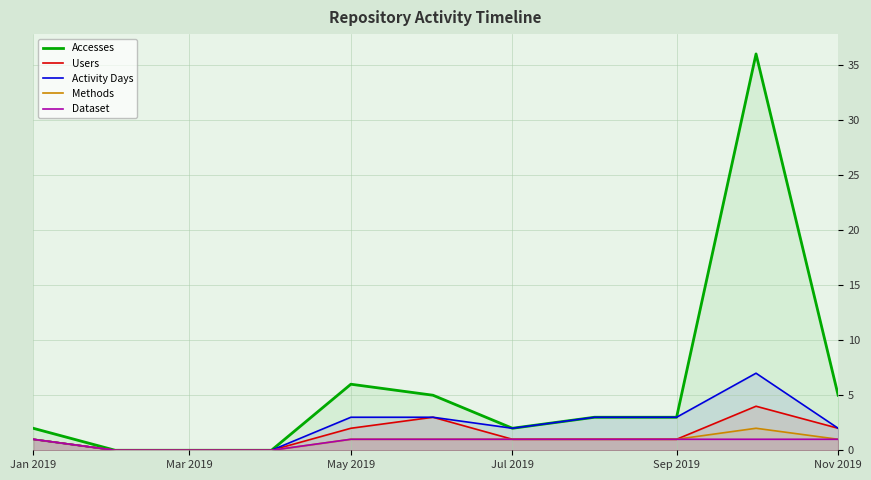

Which series has the largest total across all categories?

Accesses